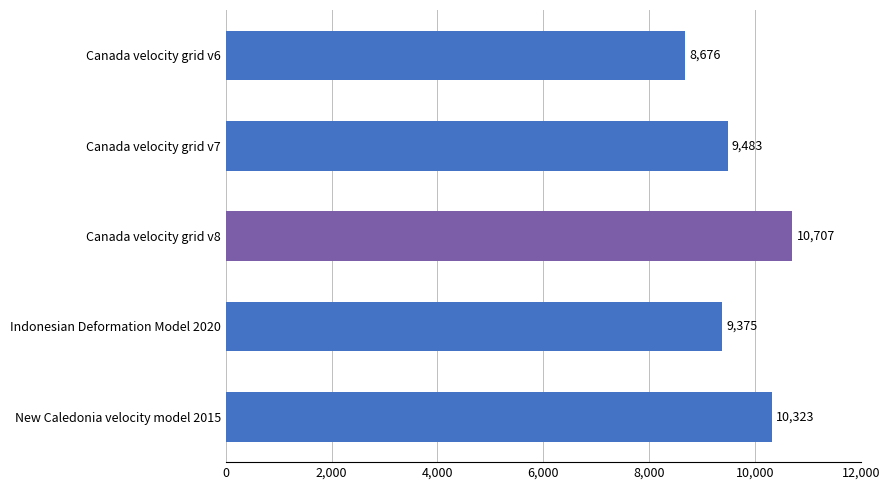

Reading top to bottom, extract all data points from this chart.

Canada velocity grid v6=8676	Canada velocity grid v7=9483	Canada velocity grid v8=10707	Indonesian Deformation Model 2020=9375	New Caledonia velocity model 2015=10323